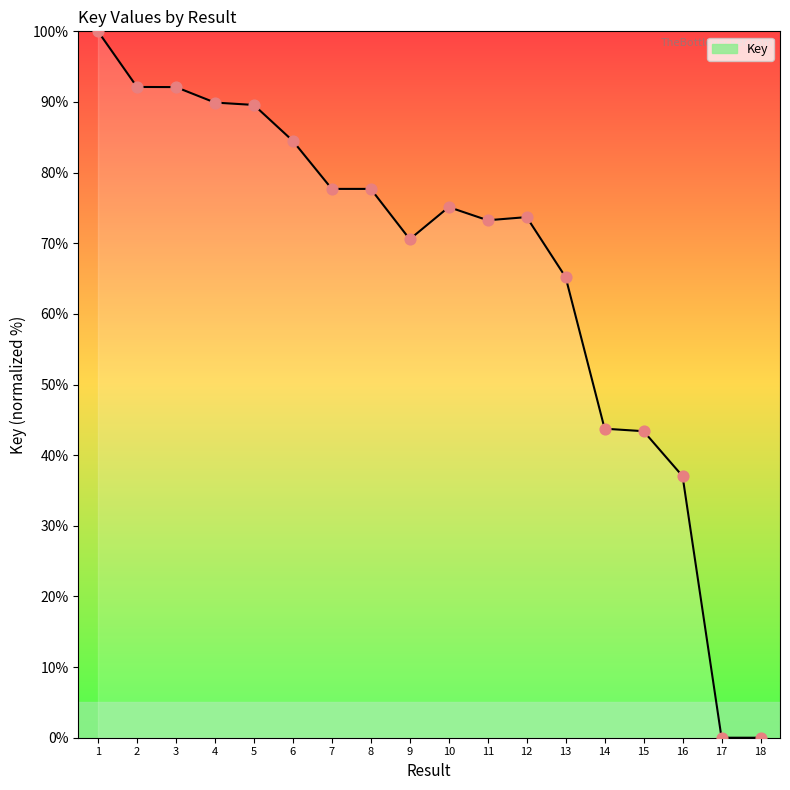

What is the change in value from 6 to 8?

-6.8